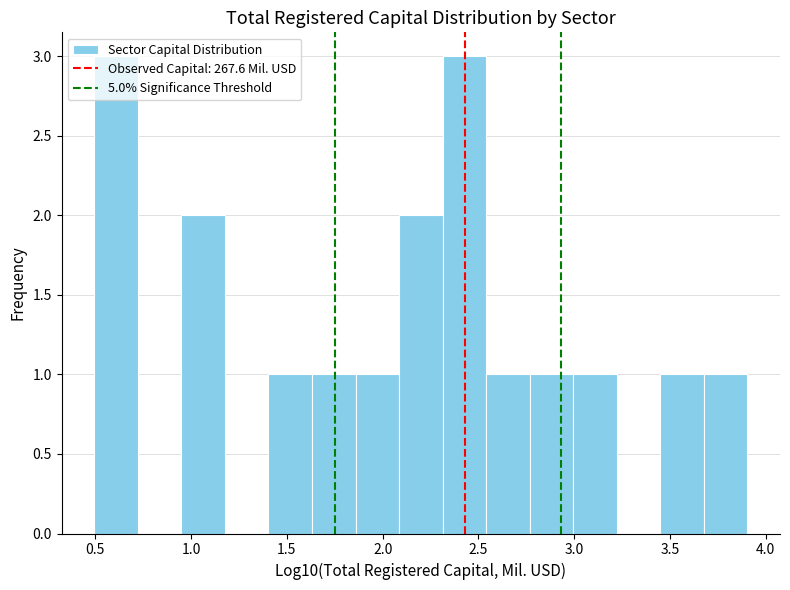

Reading left to right, transcribe this chart: for each bar, give the range it covers on the x-axis and its height. Neither the bar edges nor the heights are printed on the chart, so give them approximately, as read against the axes.

0.50 to 0.70: 3
0.70 to 0.95: 0
0.95 to 1.20: 2
1.20 to 1.40: 0
1.40 to 1.65: 1
1.65 to 1.85: 1
1.85 to 2.10: 1
2.10 to 2.30: 2
2.30 to 2.55: 3
2.55 to 2.75: 1
2.75 to 3.00: 1
3.00 to 3.20: 1
3.20 to 3.45: 0
3.45 to 3.70: 1
3.70 to 3.90: 1